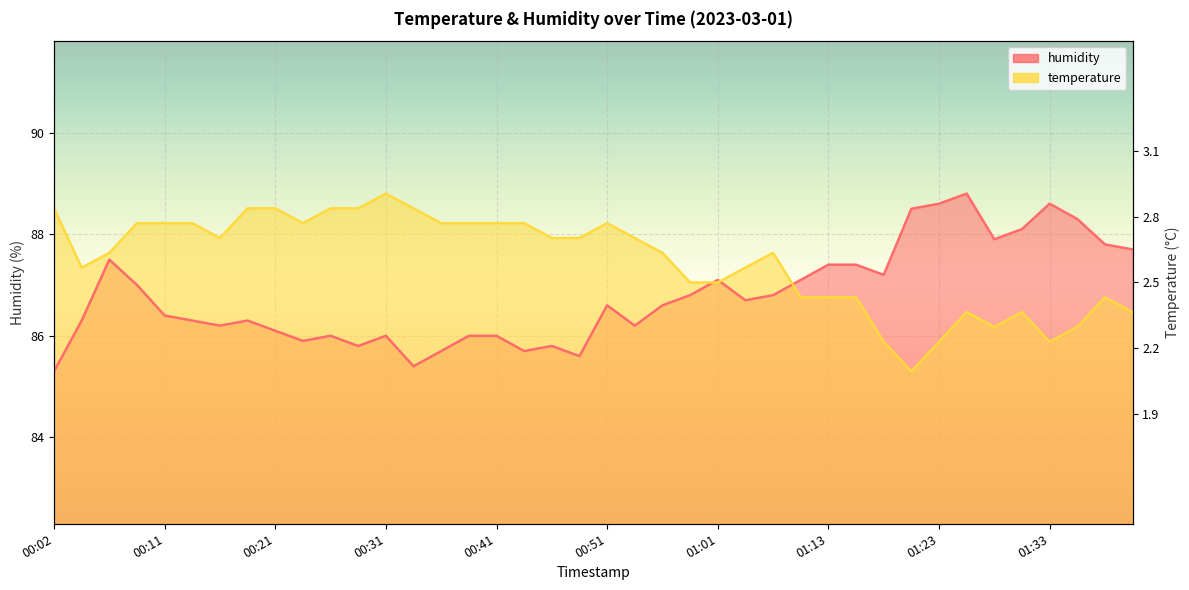

At which label does humidity first exceed 86?

00:04